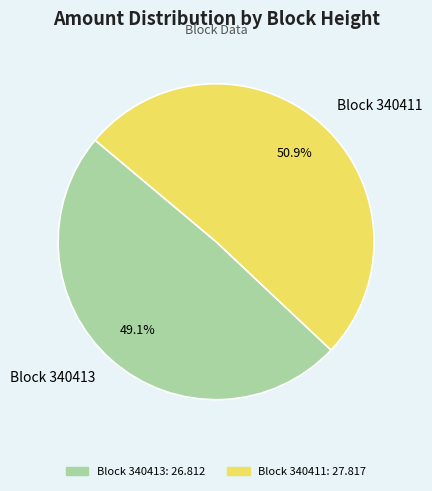

Combined, what portion of the pie is Block 340411 and Block 340413?

100.0%